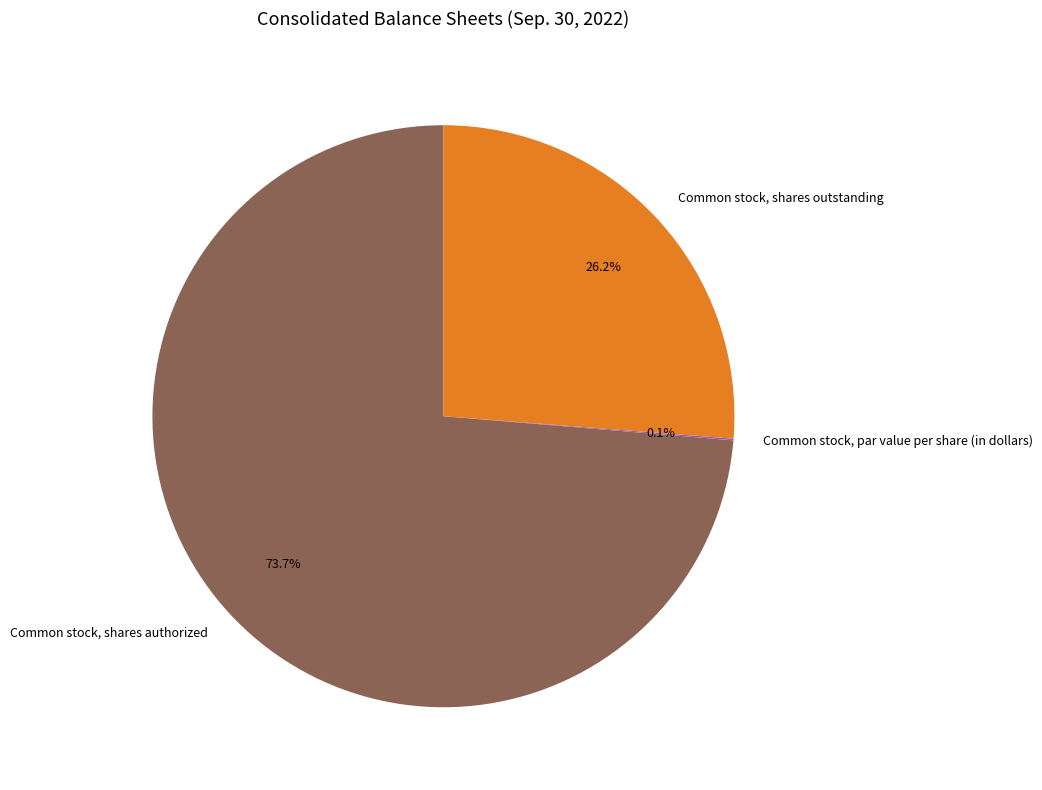

Which slice is the largest?

Common stock, shares authorized